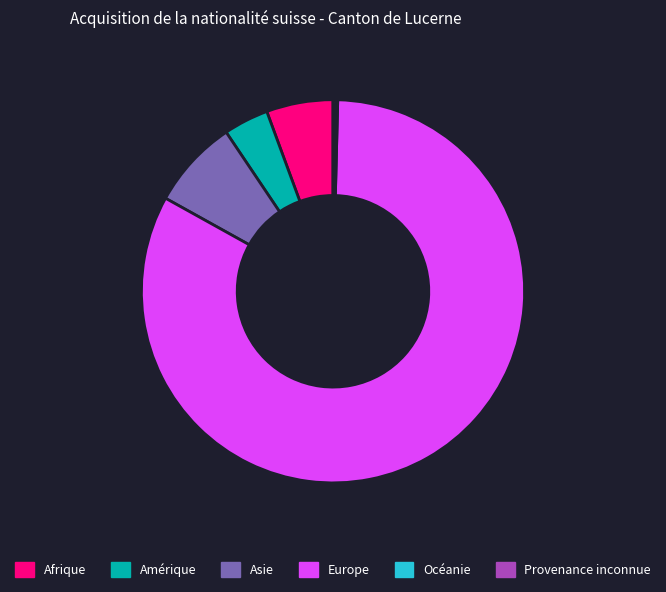

Does Europe represent more than half of the total?

Yes